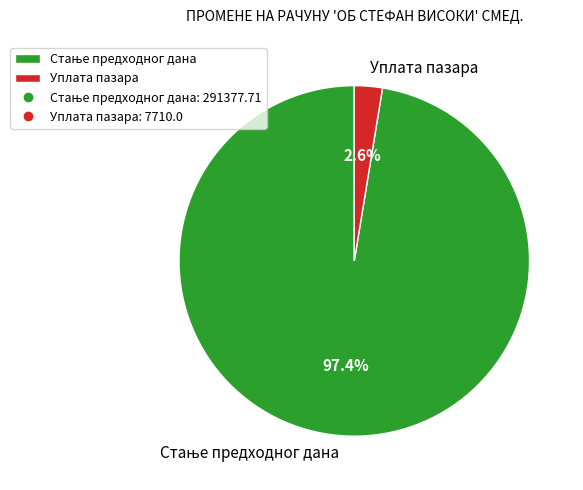

What portion of the pie excludes Уплата пазара?

97.4%